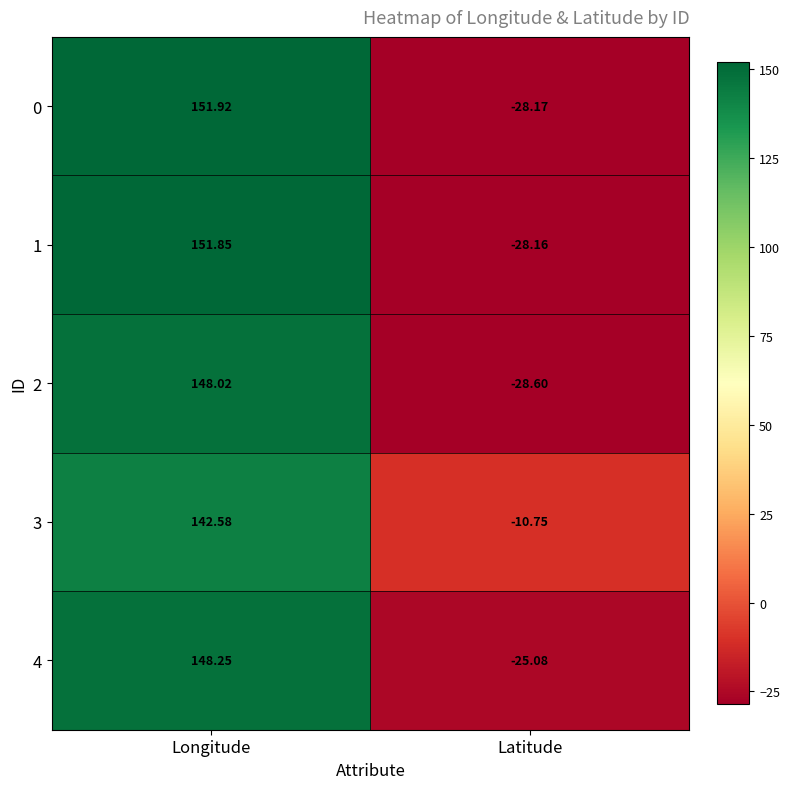

List the labels in order of 3 value, smallest first.

Latitude, Longitude